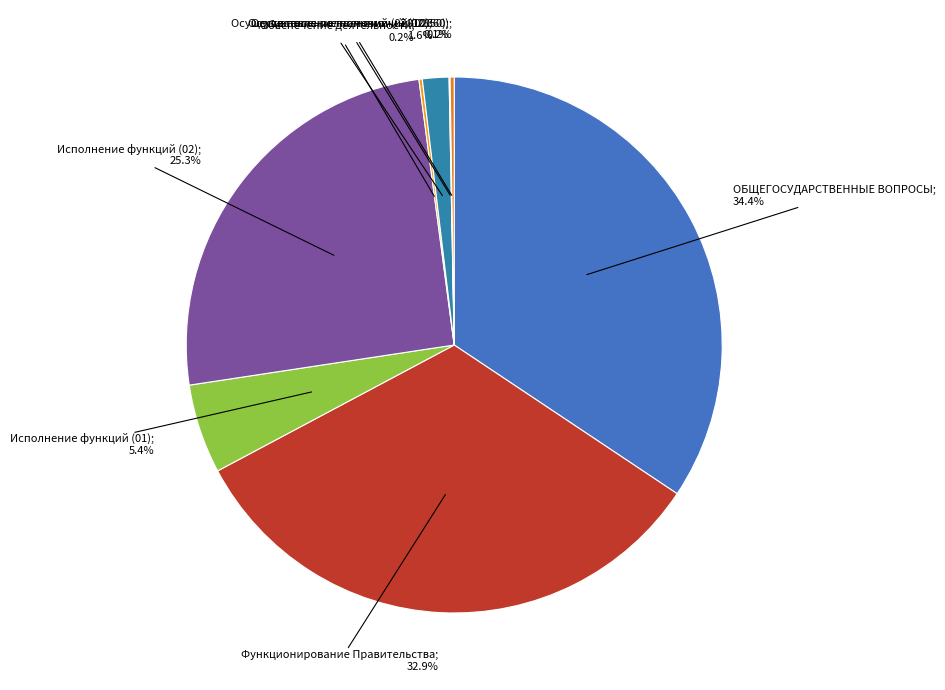

To the nearest percent, what portion does ОБЩЕГОСУДАРСТВЕННЫЕ ВОПРОСЫ represent?

34%